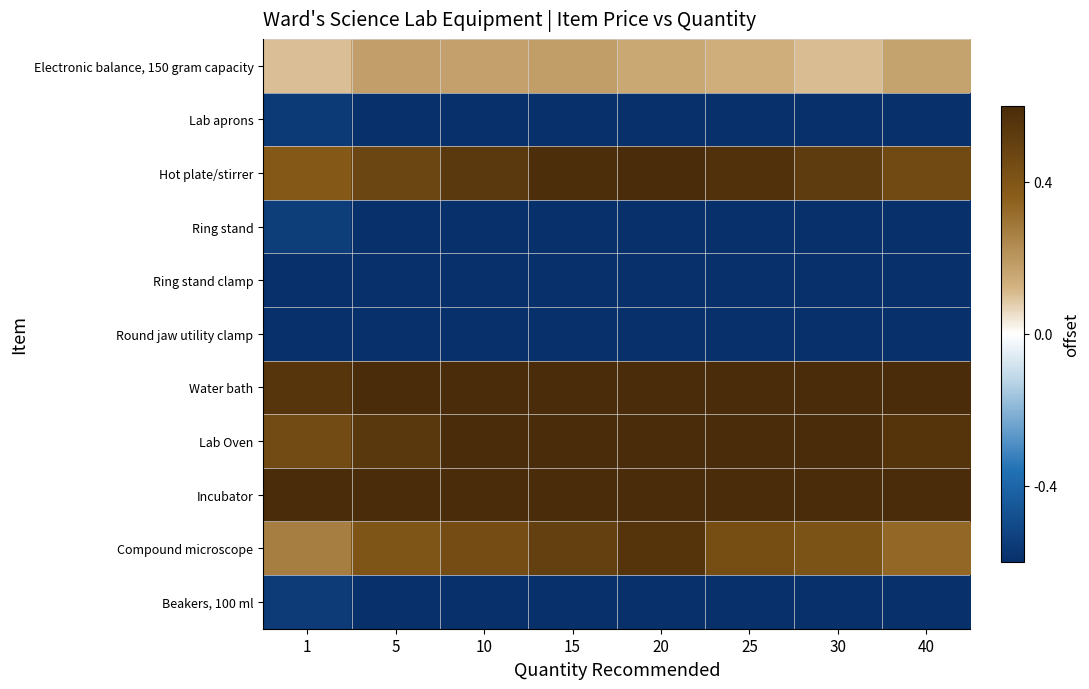

What is the total value across all series at 25?

-0.2